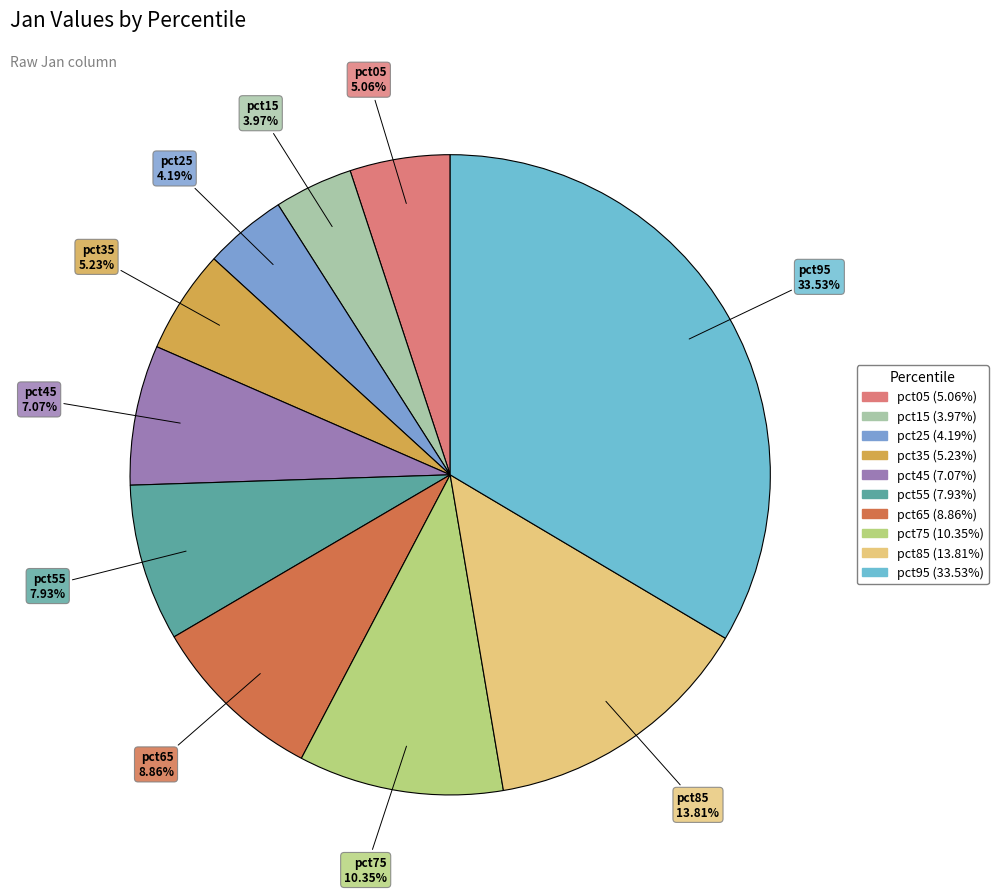

To the nearest percent, what percentage of the pie is pct85?

14%